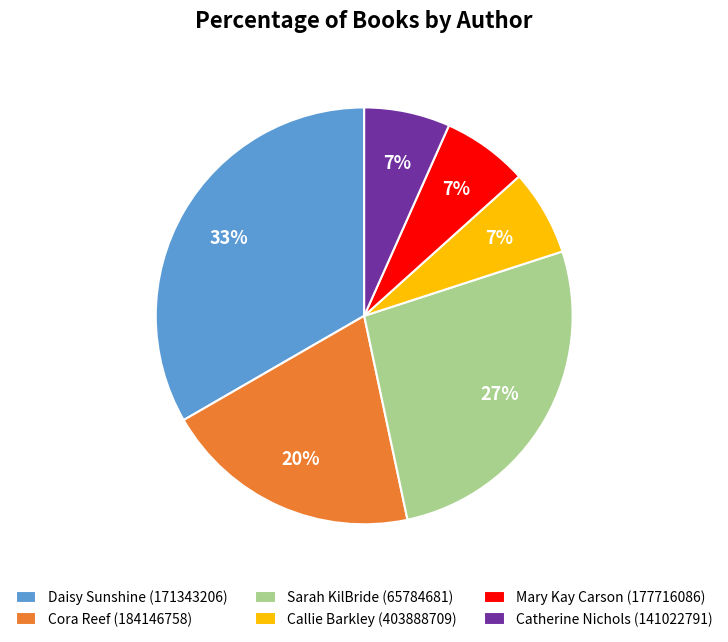

What is the ratio of the value at Sarah KilBride (65784681) to the value at Daisy Sunshine (171343206)?

0.8